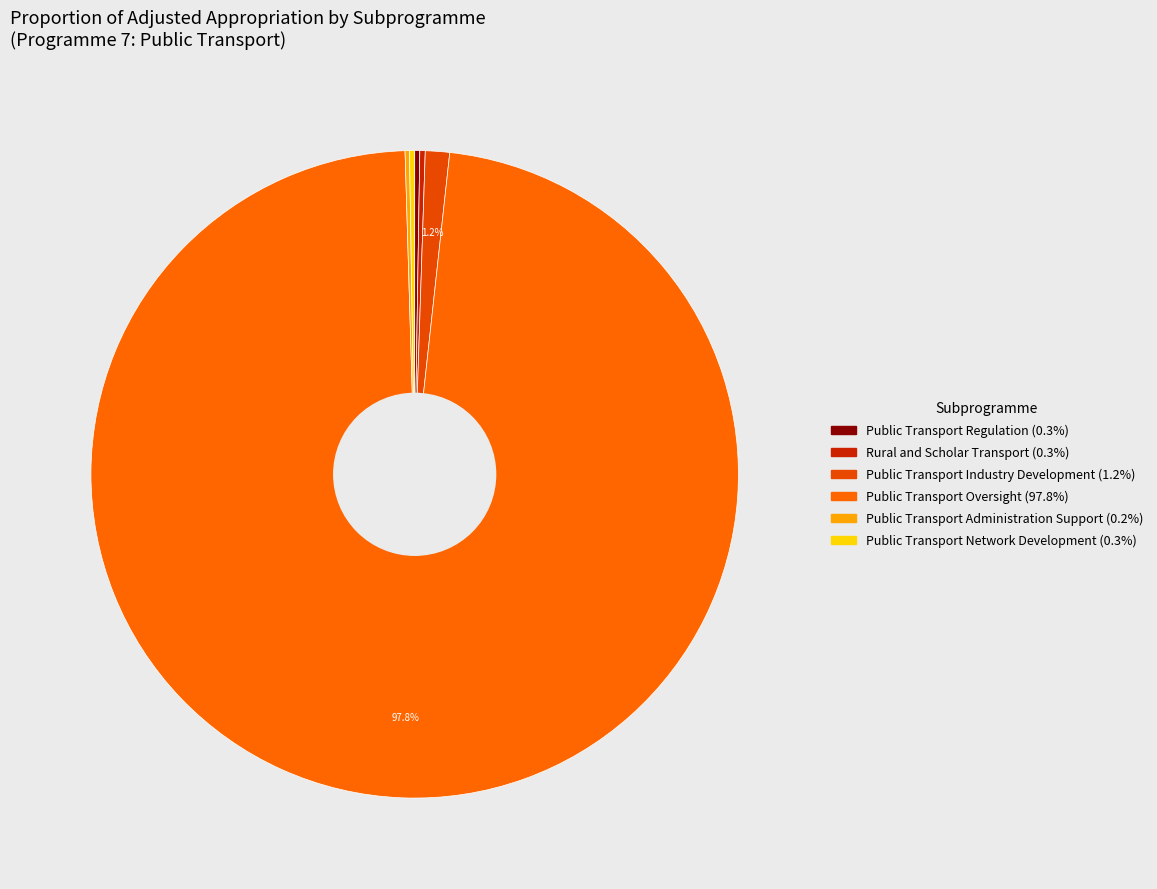

How many slices are in this pie chart?

6